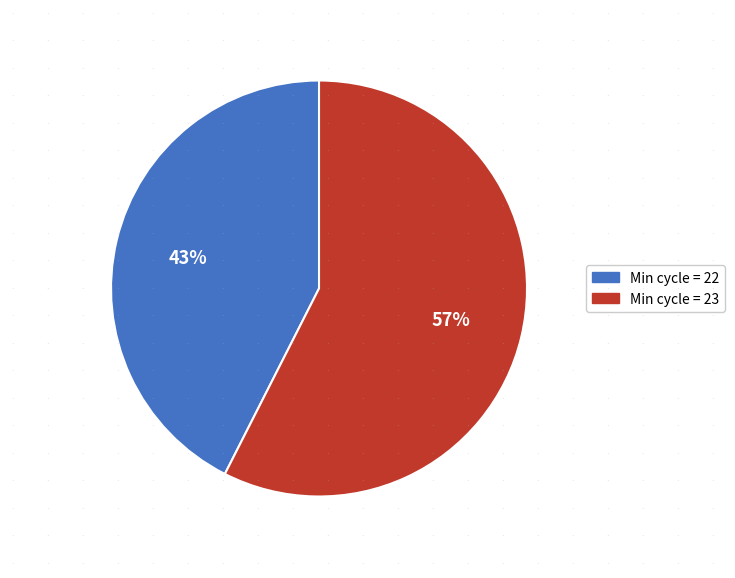

Is there any slice that represents more than half of the pie?

Yes